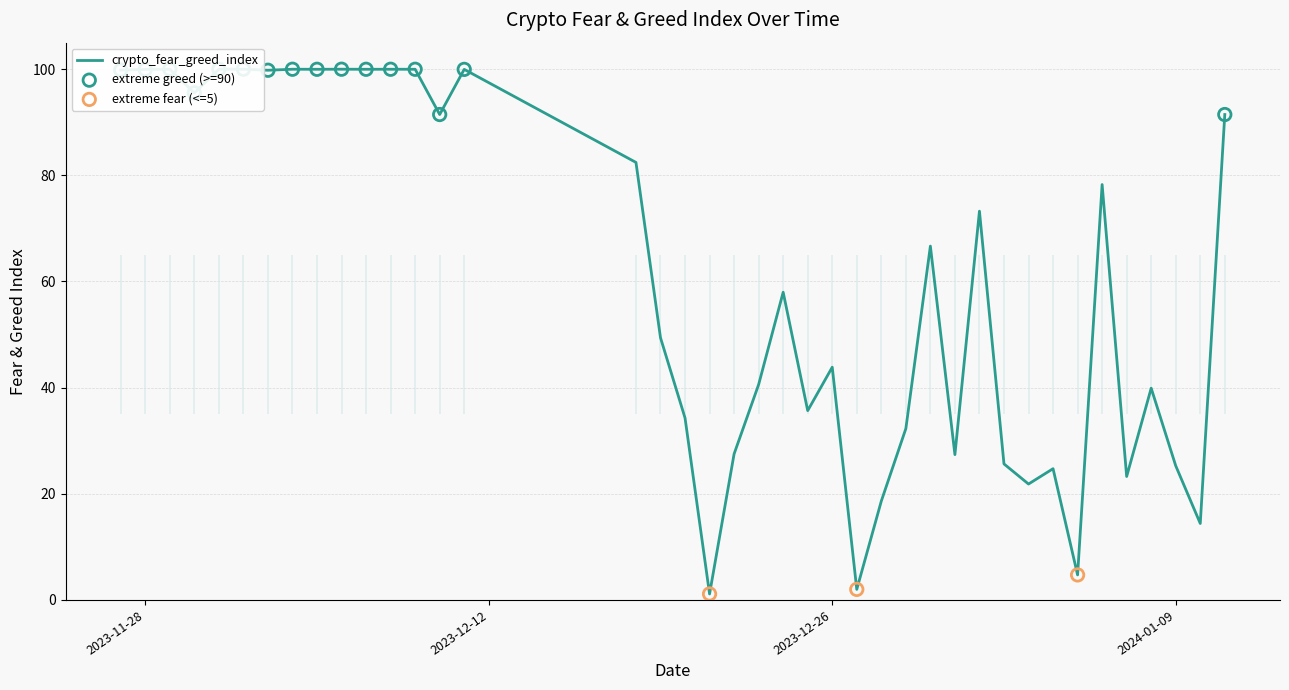

Between 2024-01-05 and 2023-12-02, which is larger?

2023-12-02